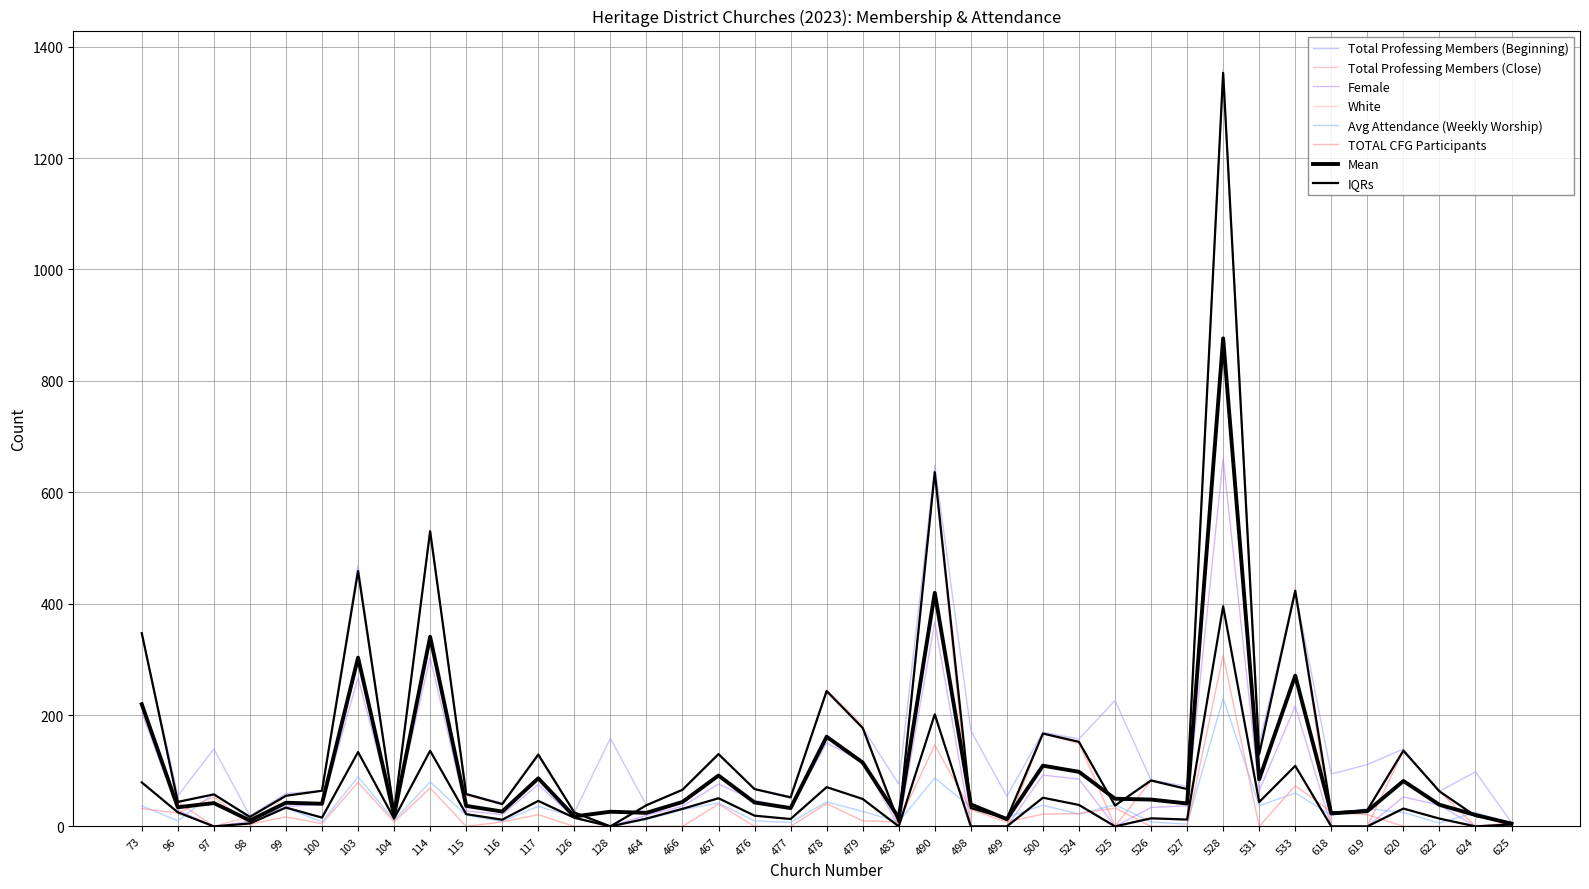

Which series has the widest spread of values?

Total Professing Members (Close)